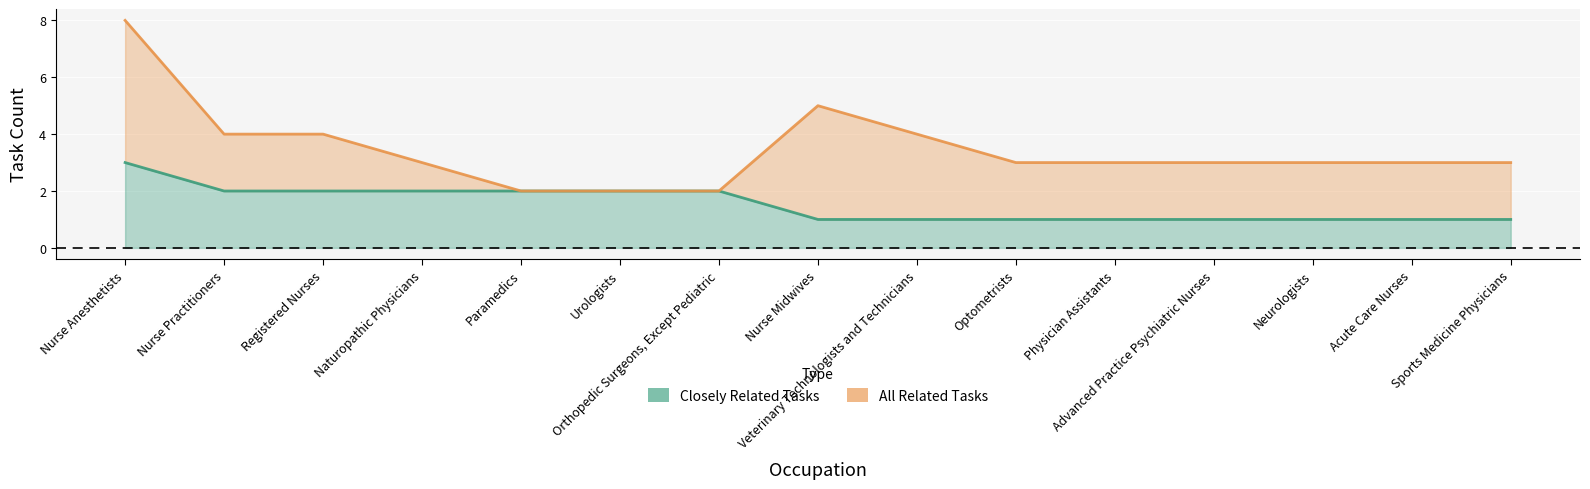

What value does the Closely Related Tasks series have at Physician Assistants?

1